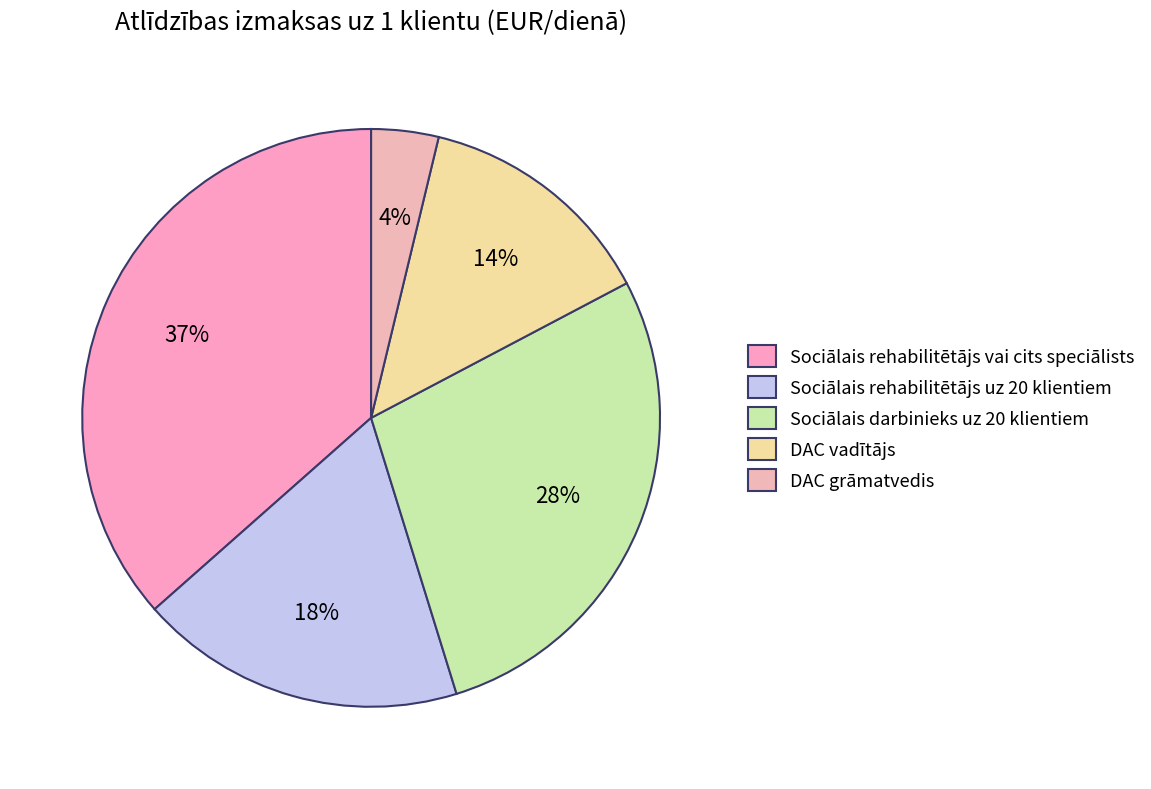

Is it true that Sociālais darbinieks uz 20 klientiem is 28% of the pie?

True